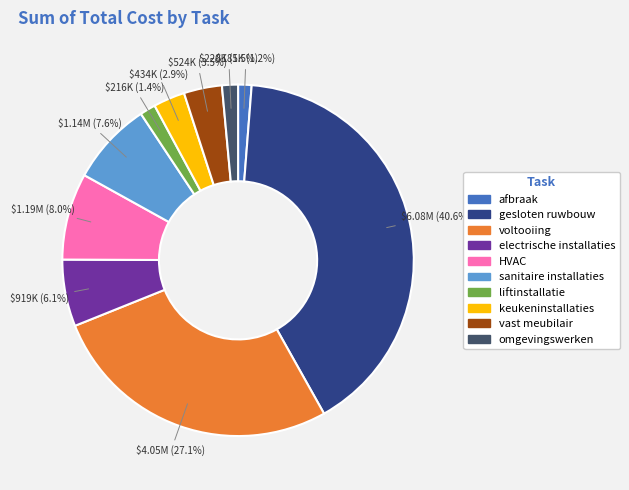

Is gesloten ruwbouw the majority of the pie?

No